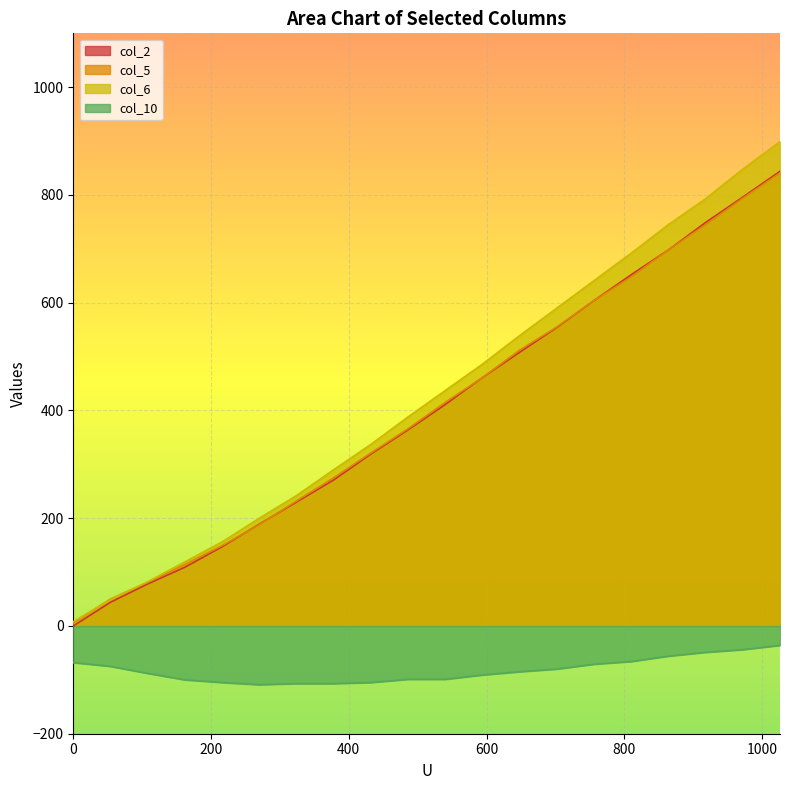

What is the average value of the col_2 series?

401